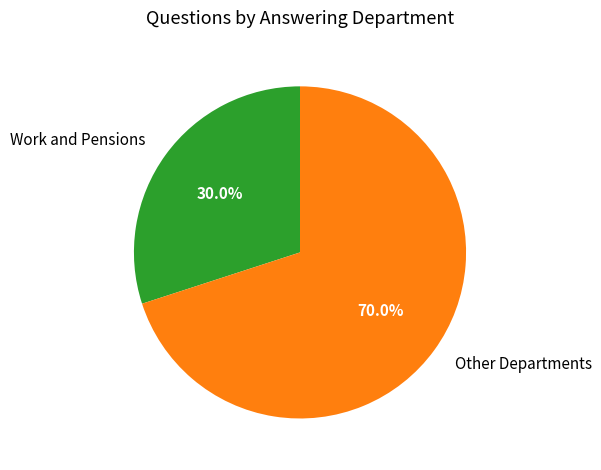

Does any single category account for the majority?

Yes